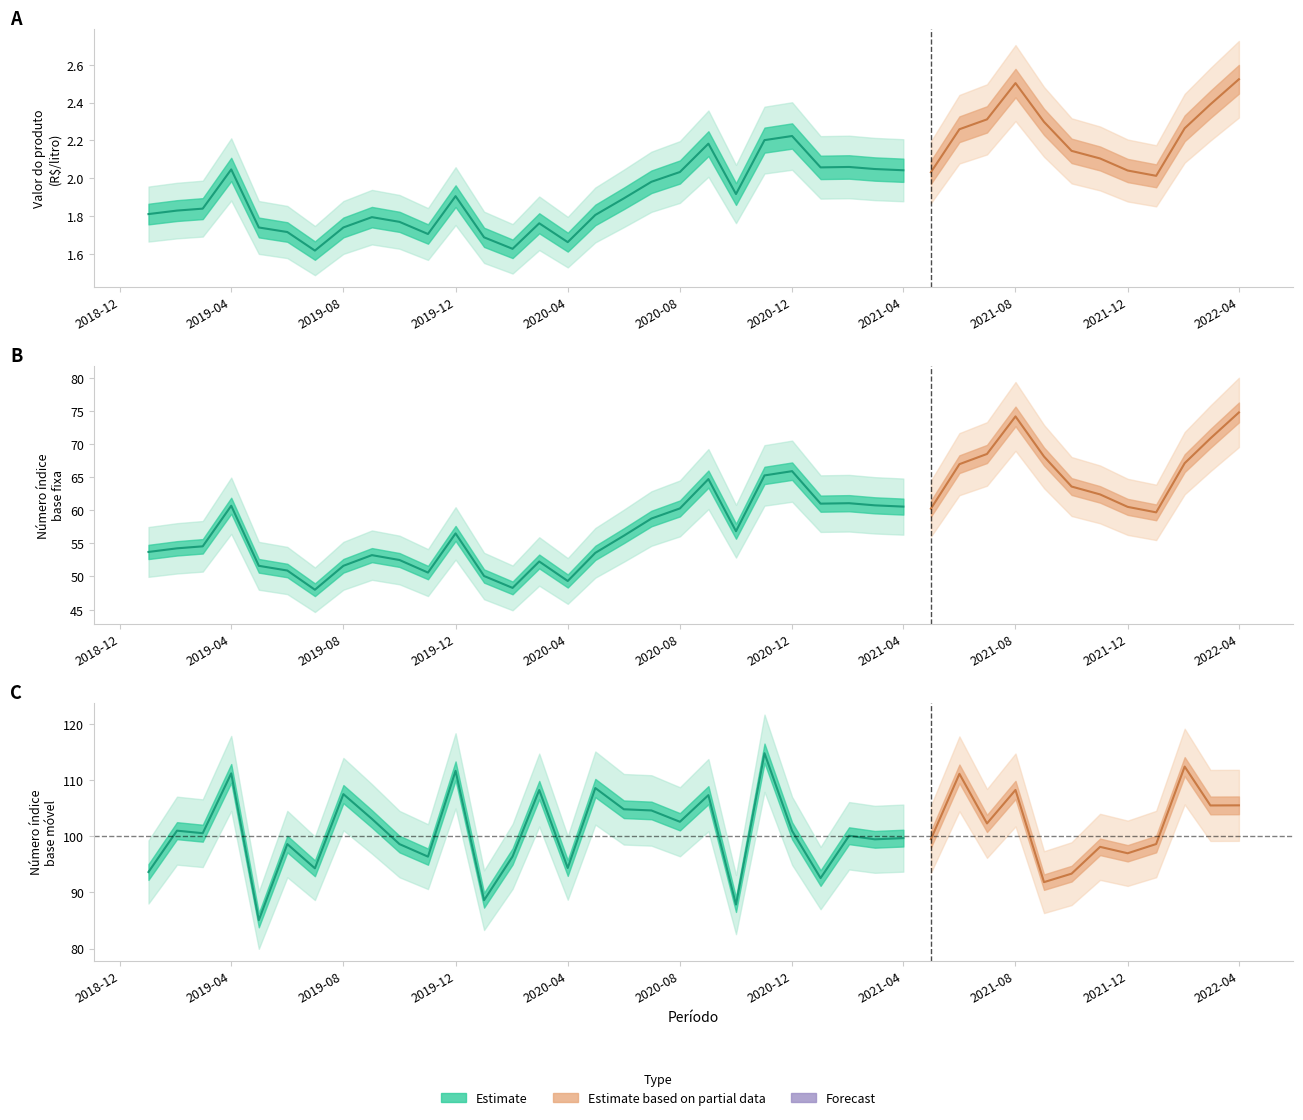

What is the difference between the Numero indice base movel values at 2021-07 and 2021-09?

10.5